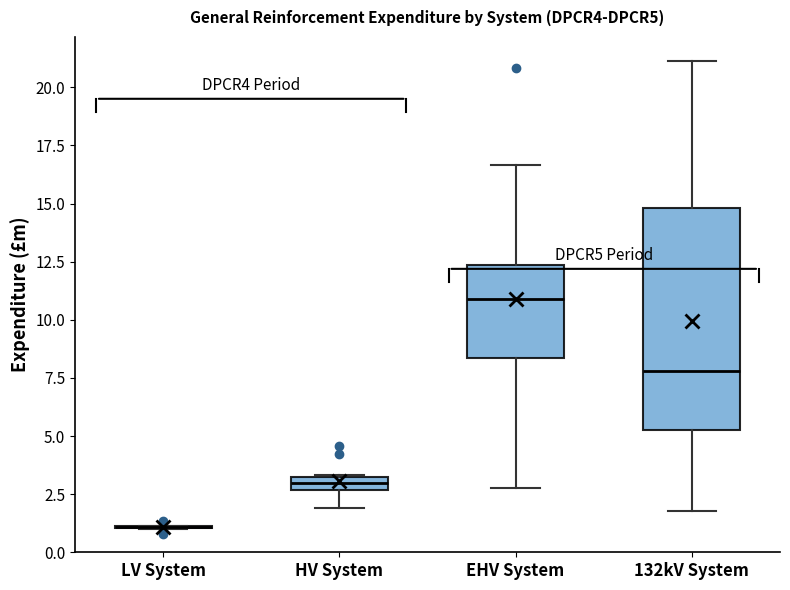

Which box is the tallest, from its lower edge to its upper edge?

132kV System